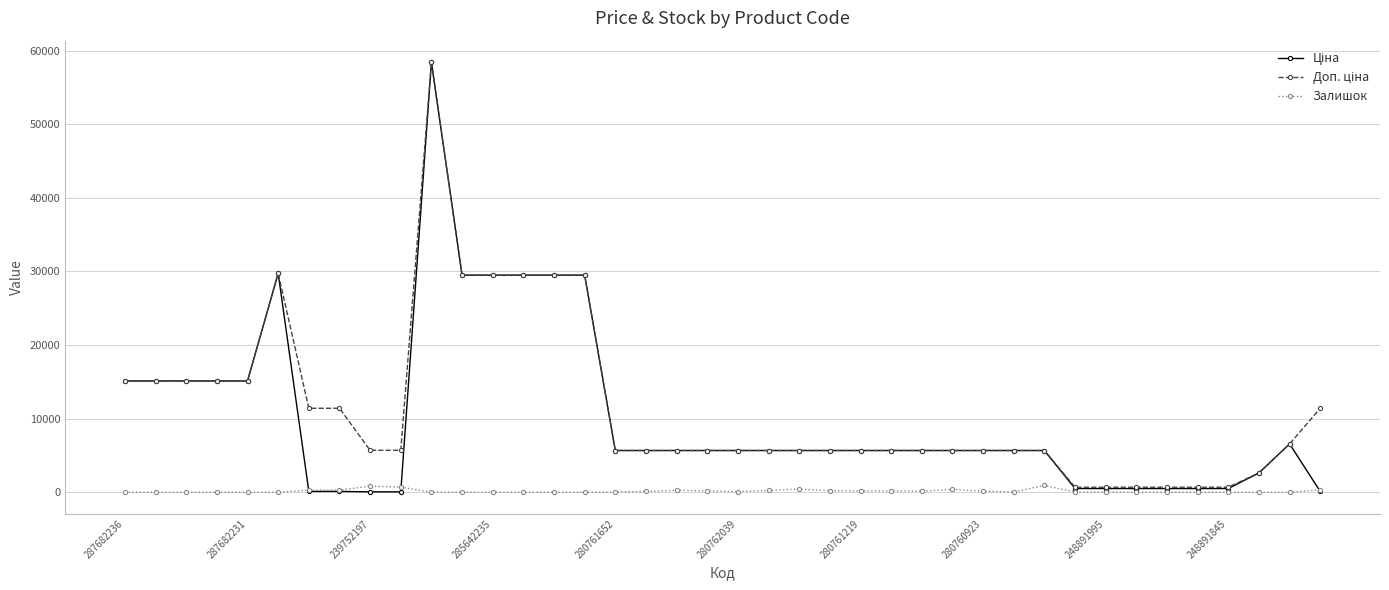

True or false: Залишок has more than 1 points higher than both neighbors.

True